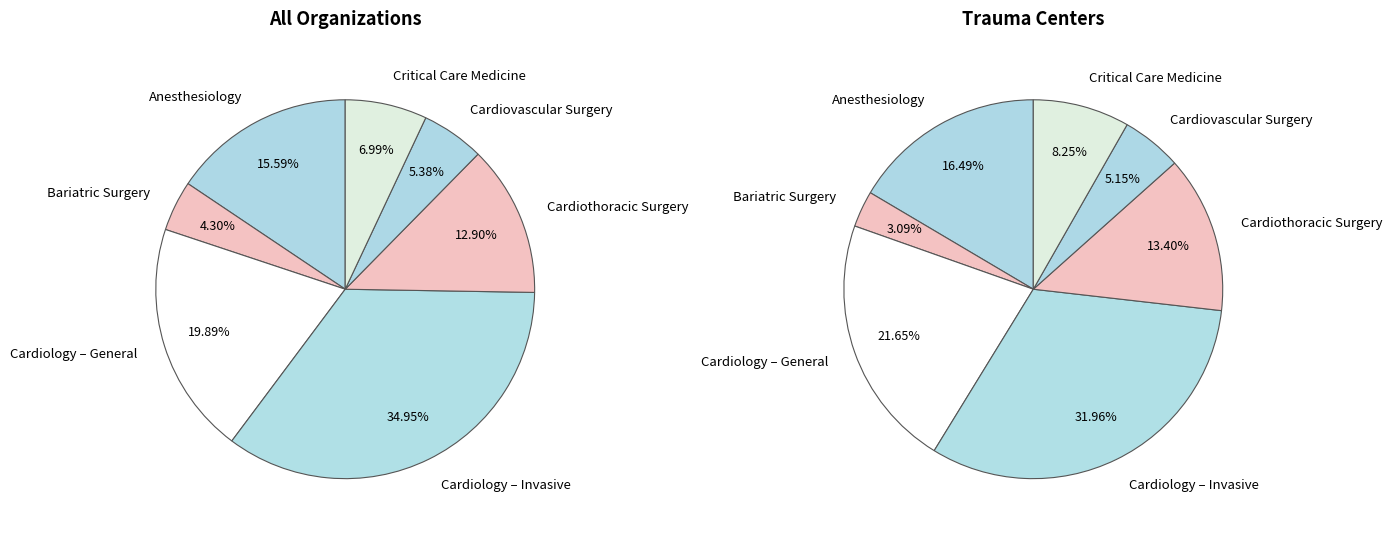

Between Cardiovascular Surgery and Anesthesiology, which is larger?

Anesthesiology